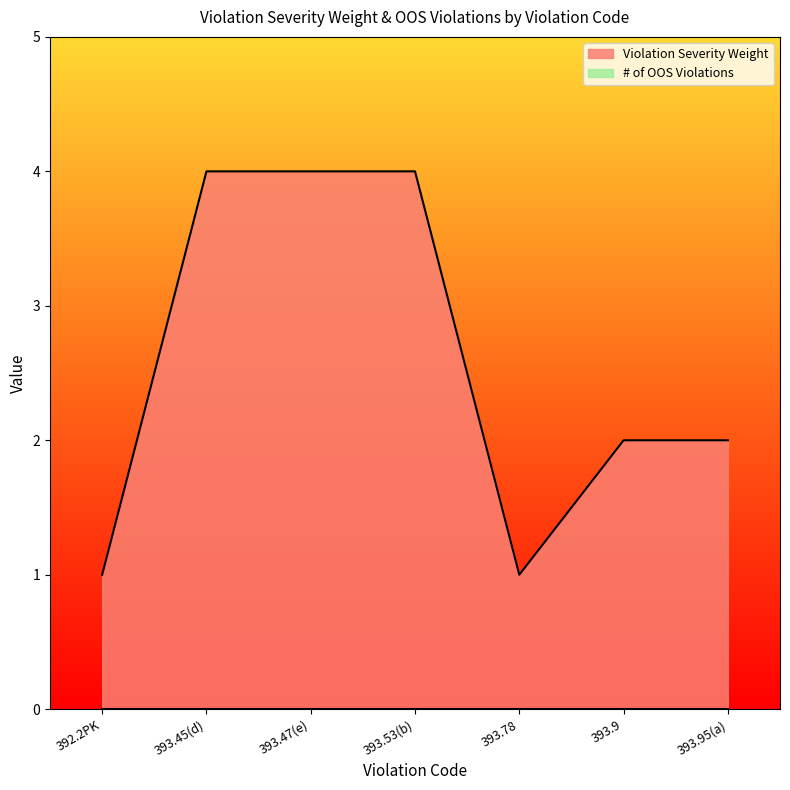

List the labels in order of value, largest first.

393.45(d), 393.47(e), 393.53(b), 393.9, 393.95(a), 392.2PK, 393.78